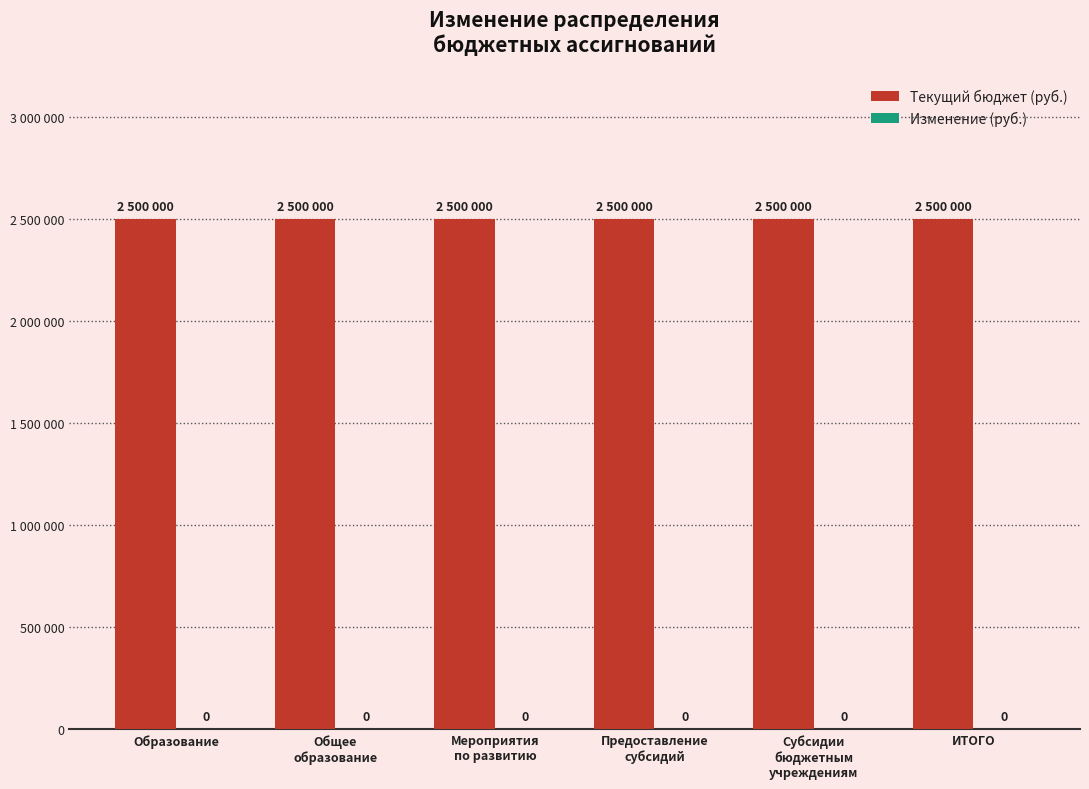

Reading left to right, extract all data points from this chart.

Текущий бюджет (руб.): Образование=2500000	Общее
образование=2500000	Мероприятия
по развитию=2500000	Предоставление
субсидий=2500000	Субсидии
бюджетным
учреждениям=2500000	ИТОГО=2500000
Изменение (руб.): Образование=0	Общее
образование=0	Мероприятия
по развитию=0	Предоставление
субсидий=0	Субсидии
бюджетным
учреждениям=0	ИТОГО=0